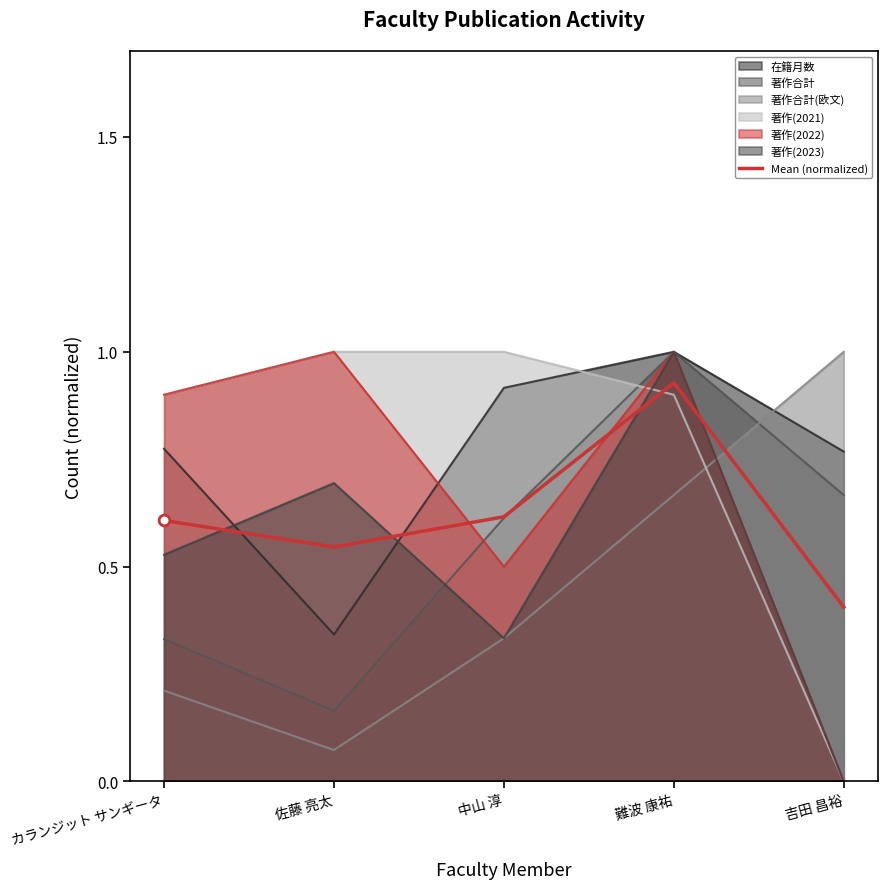

Between カランジット サンギータ and 中山 淳, which is larger?

中山 淳